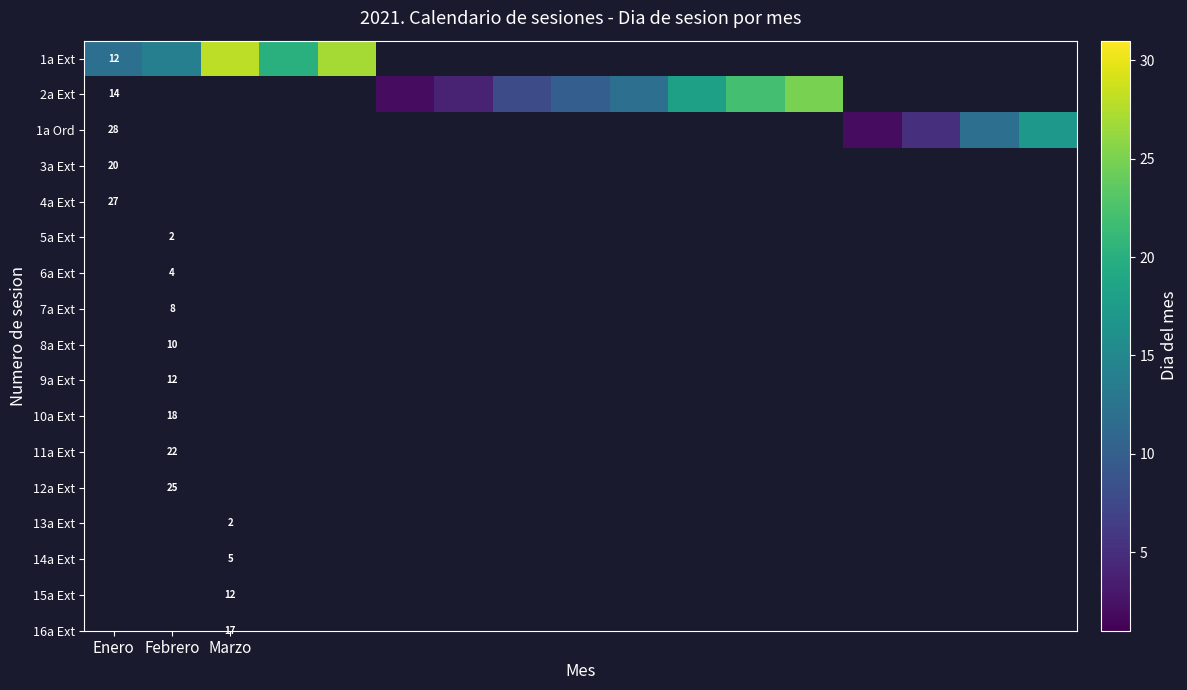

How many values in 2a Ext are above zero?

8